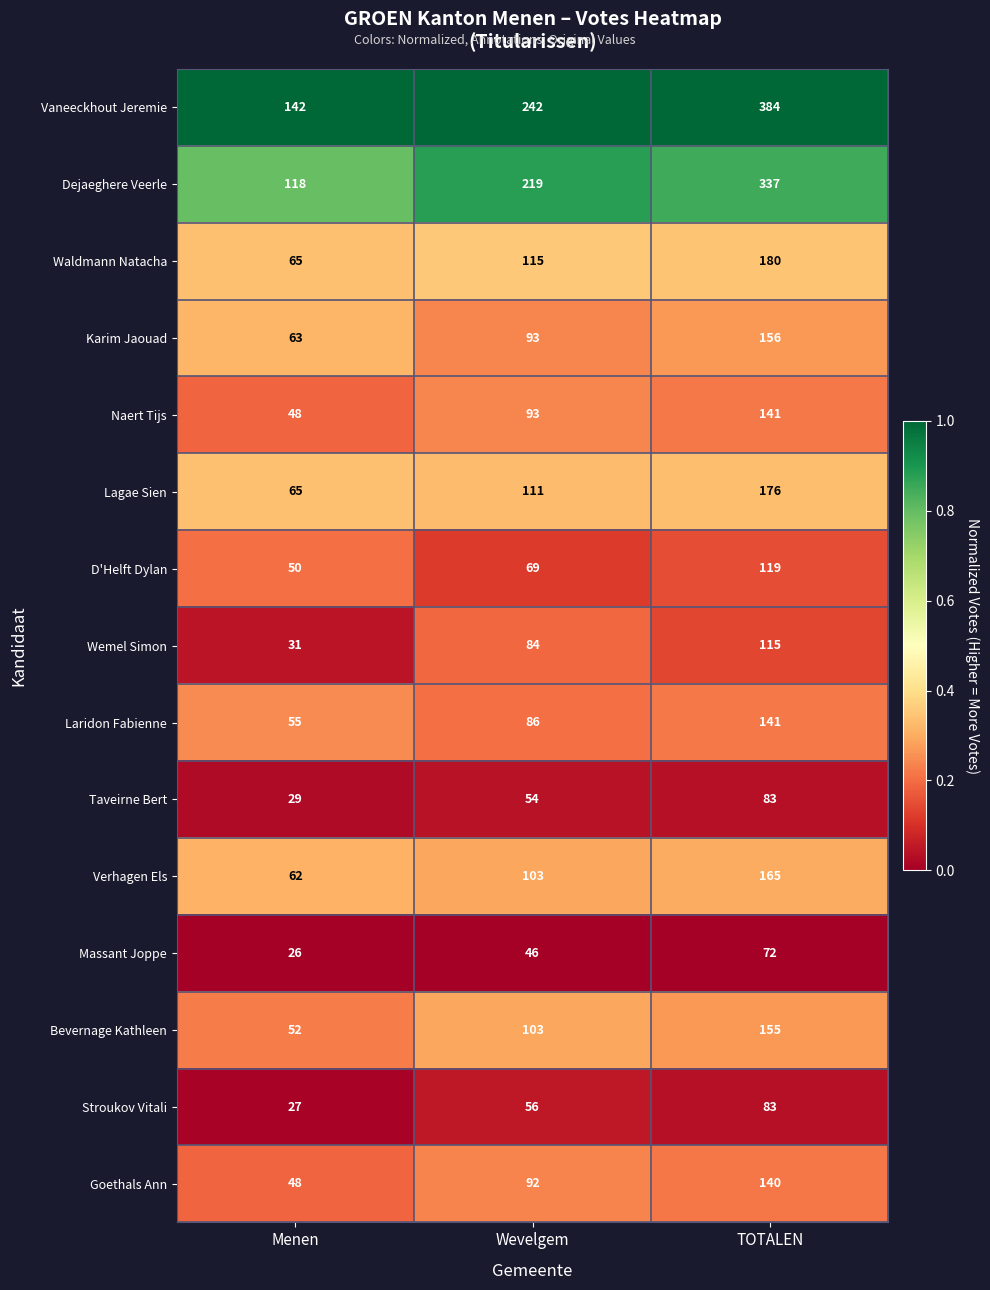

True or false: Vaneeckhout Jeremie has a value of 384 at TOTALEN.

True